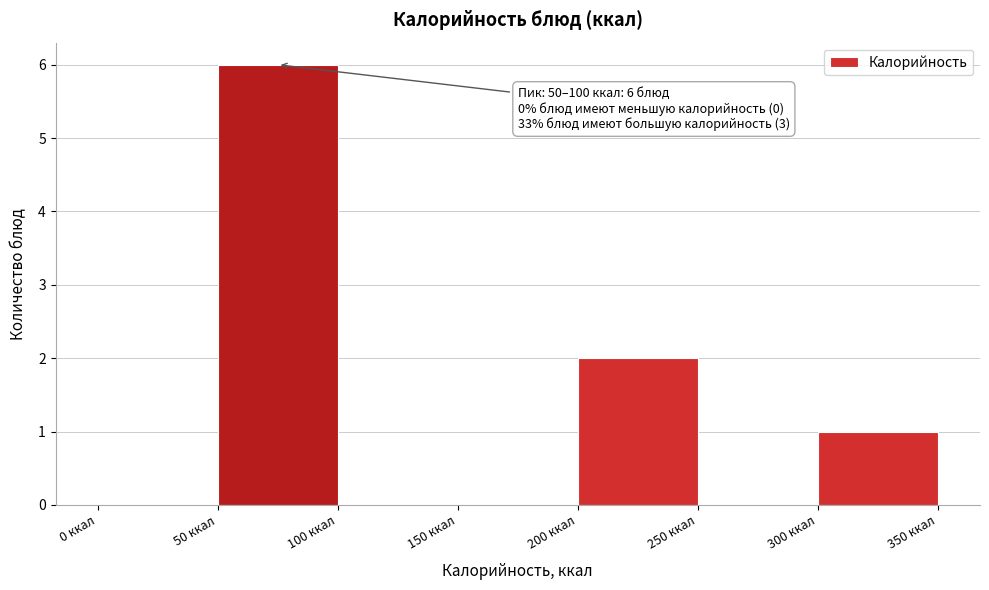

Over which range of the x-axis is the bar tallest?

50 to 100